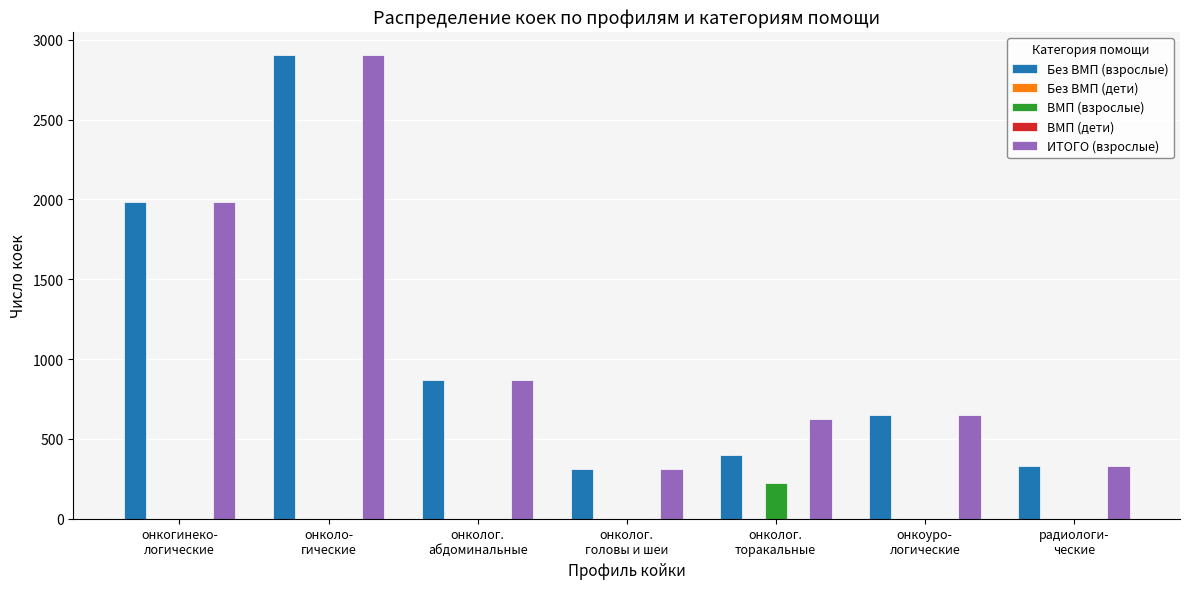

Reading left to right, extract all data points from this chart.

Без ВМП (взрослые): 1987	2905	872	313	399	652	330
Без ВМП (дети): 0	0	0	0	0	0	0
ВМП (взрослые): 0	0	0	0	224	0	0
ВМП (дети): 0	0	0	0	0	0	0
ИТОГО (взрослые): 1987	2905	872	313	623	652	330